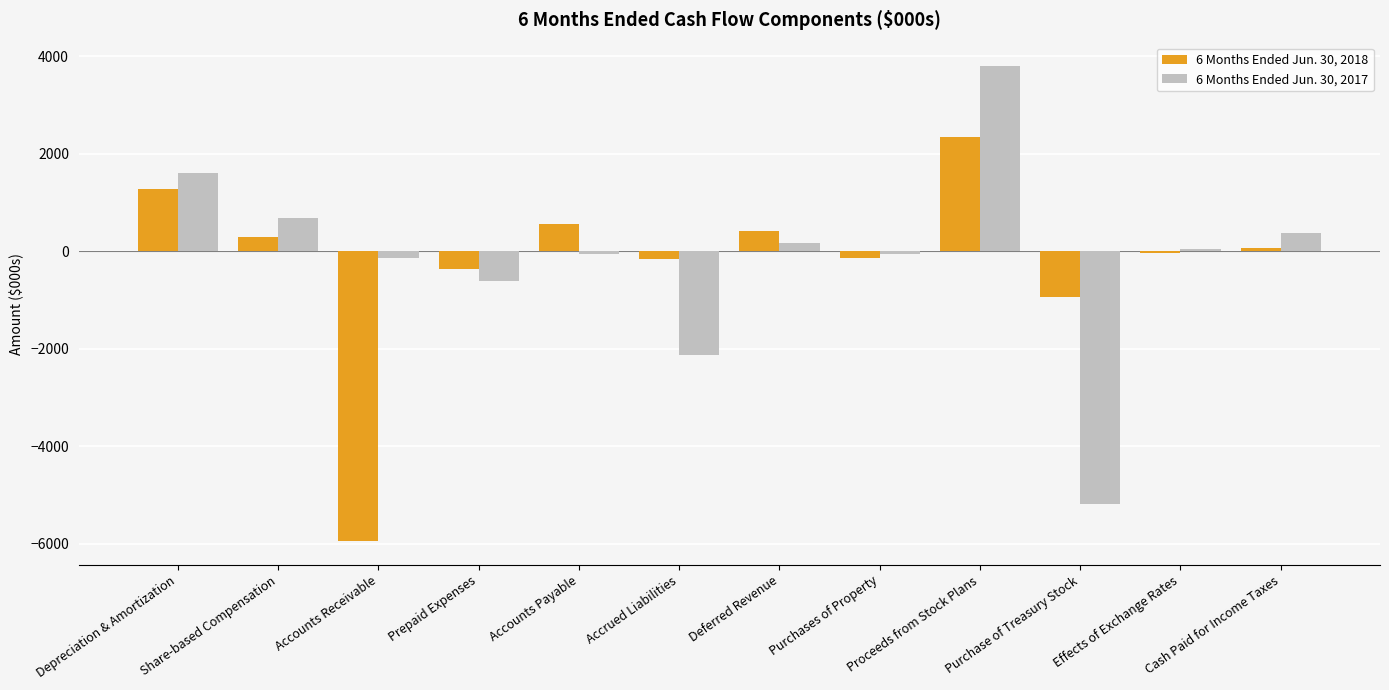

What is the difference between the 6 Months Ended Jun. 30, 2018 values at Share-based Compensation and Accounts Receivable?

6238